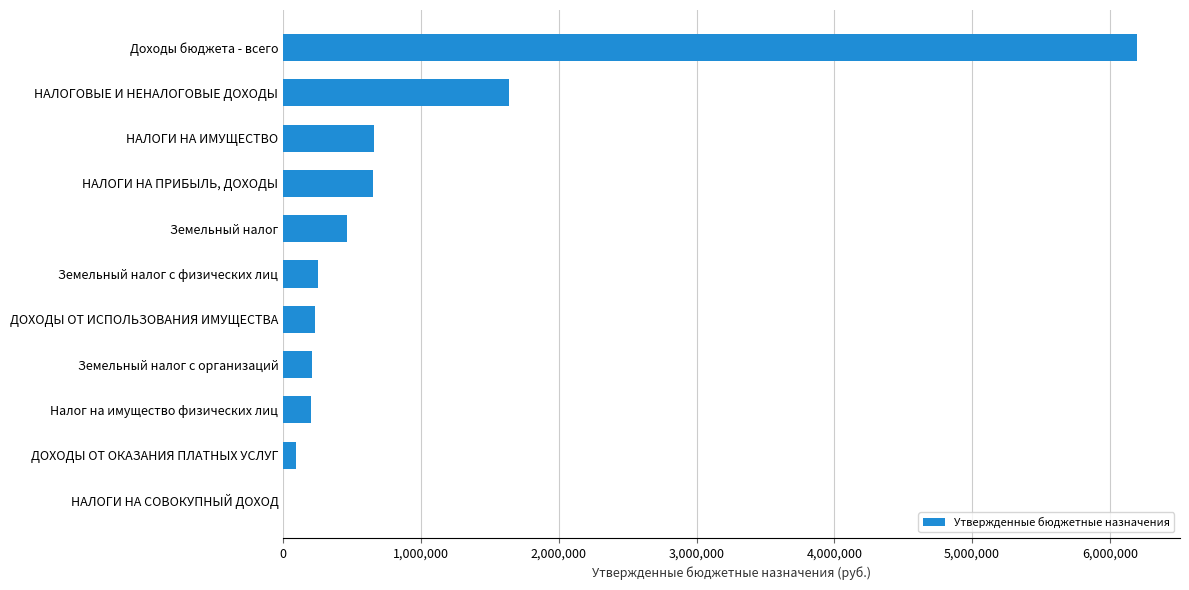

Are the bars horizontal?

Yes